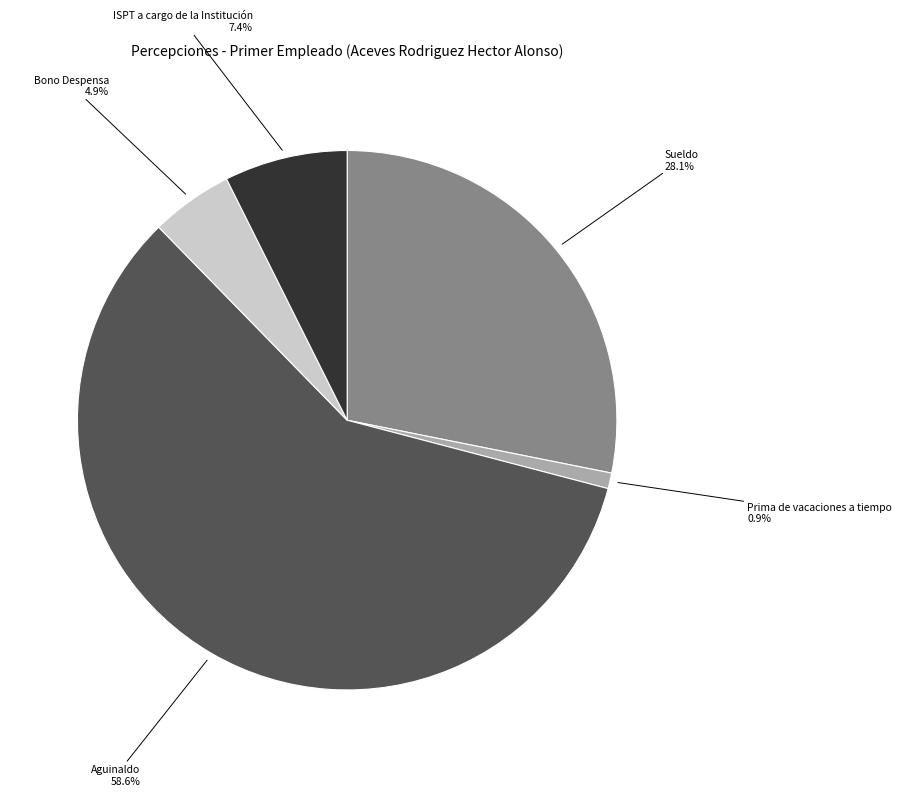

To the nearest percent, what is the average slice percentage?

20%